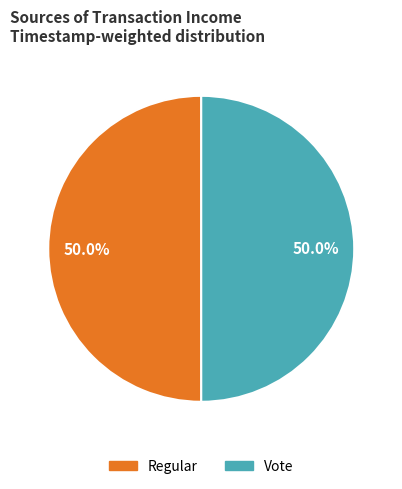

What is the ratio of the value at Regular to the value at Vote?

1.0